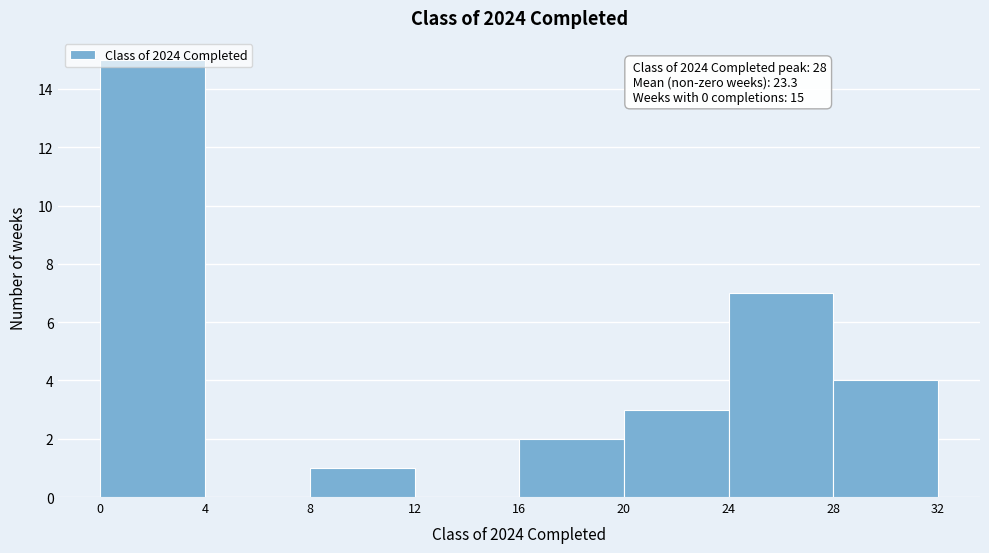

Which range on the x-axis has the tallest bar?

0 to 4